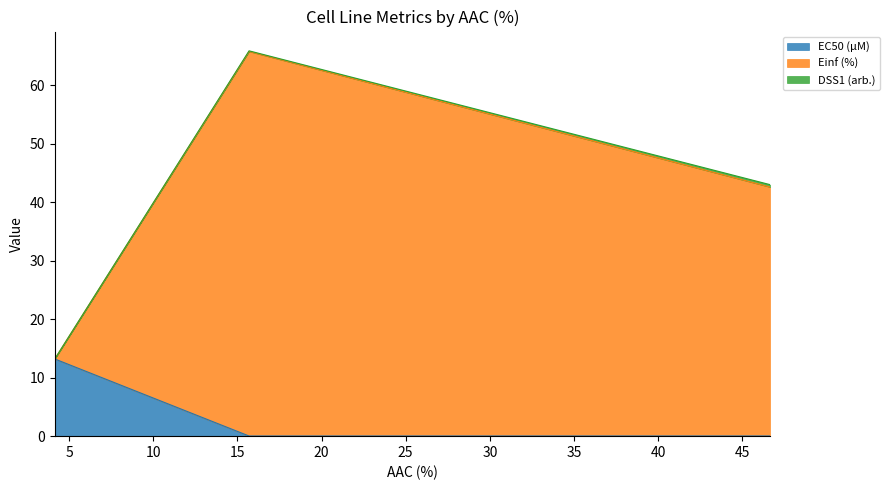

Which series has the largest total across all categories?

Einf (%)